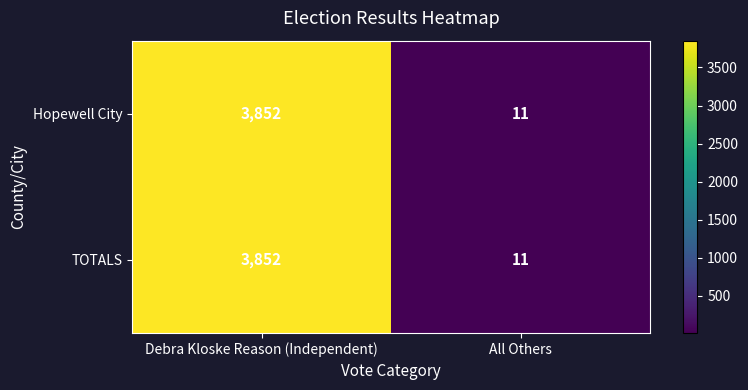

What is the difference between the TOTALS values at All Others and Debra Kloske Reason (Independent)?

3841